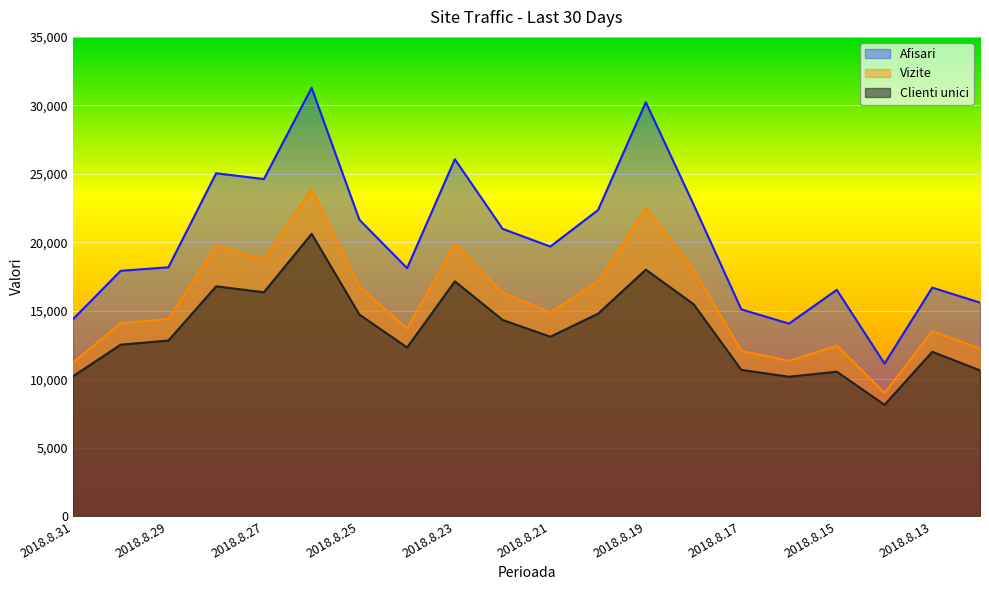

The value of Vizite at 2018.8.21 is 14888. True or false?

True